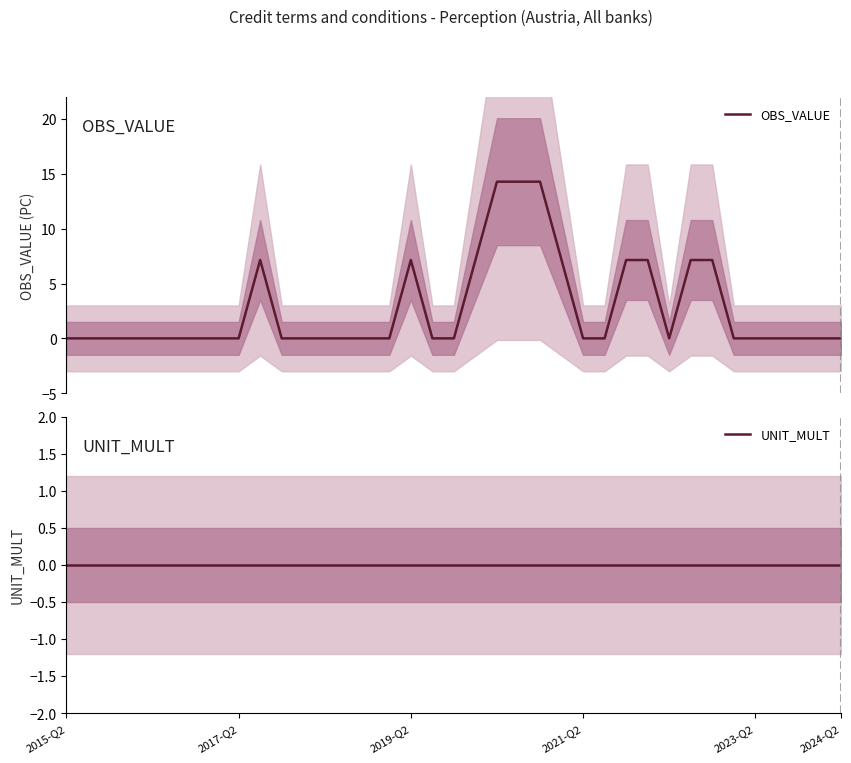

Which series has the largest range (max minus min)?

OBS_VALUE